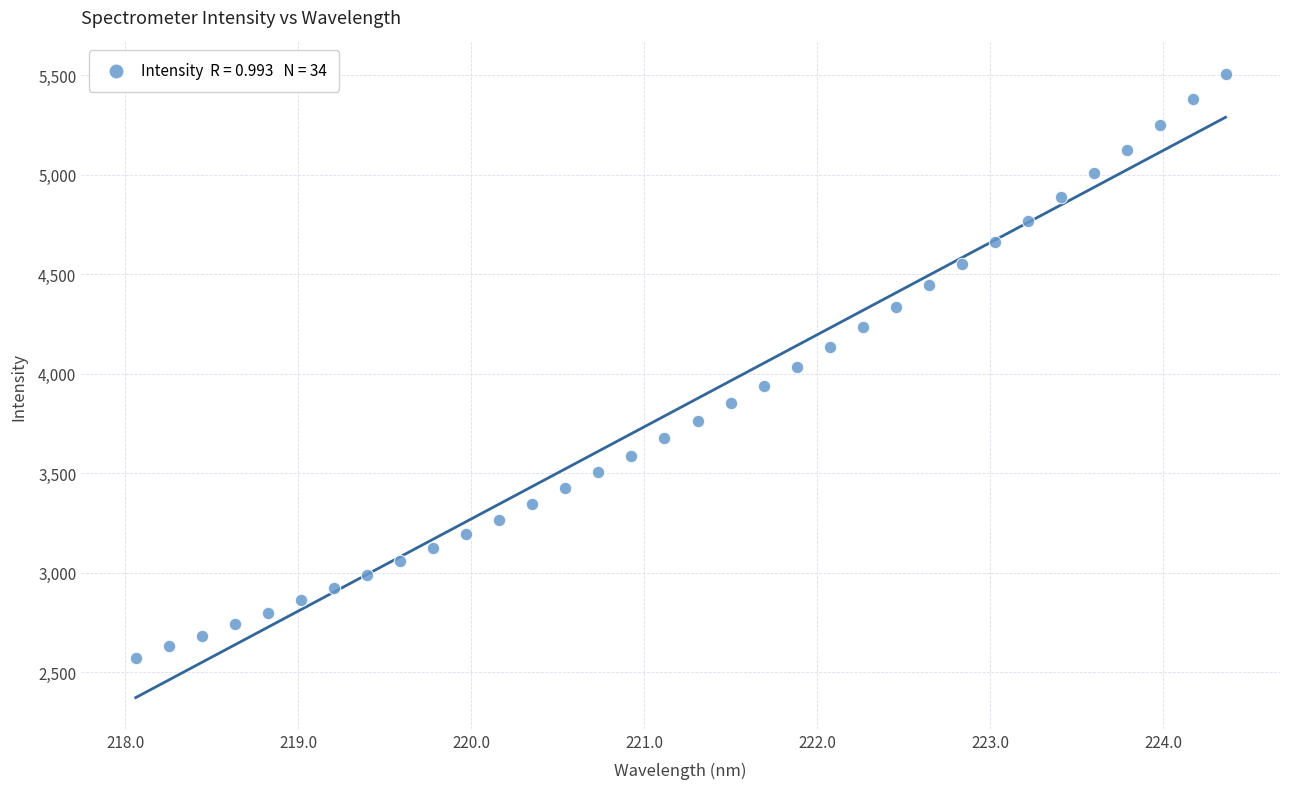

What is the range of Y values (max minus min)?

2934.5